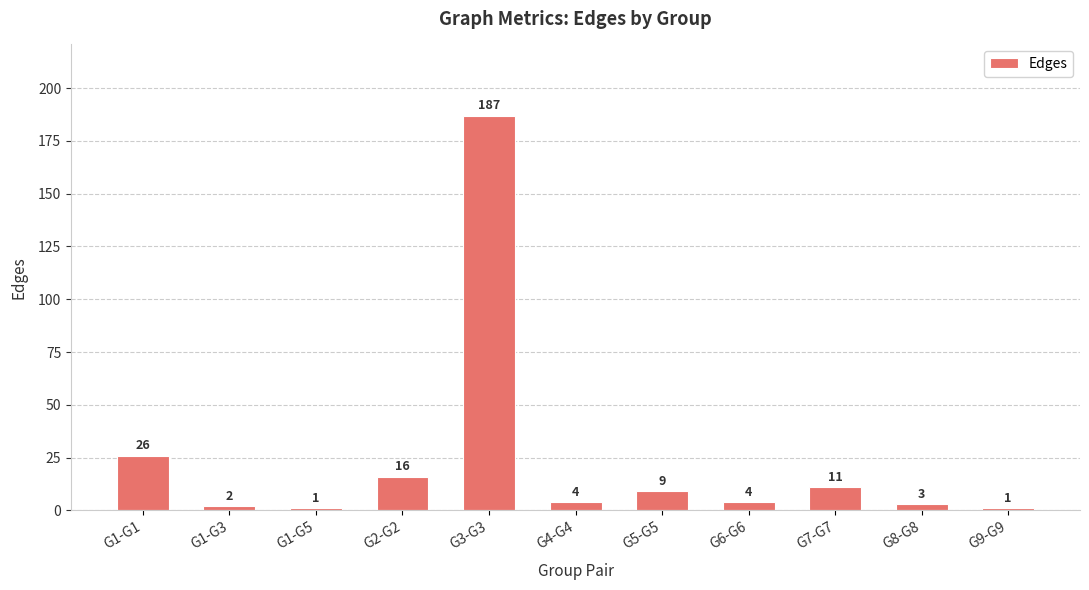

Reading left to right, what are all the values shown in this chart?

G1-G1=26	G1-G3=2	G1-G5=1	G2-G2=16	G3-G3=187	G4-G4=4	G5-G5=9	G6-G6=4	G7-G7=11	G8-G8=3	G9-G9=1